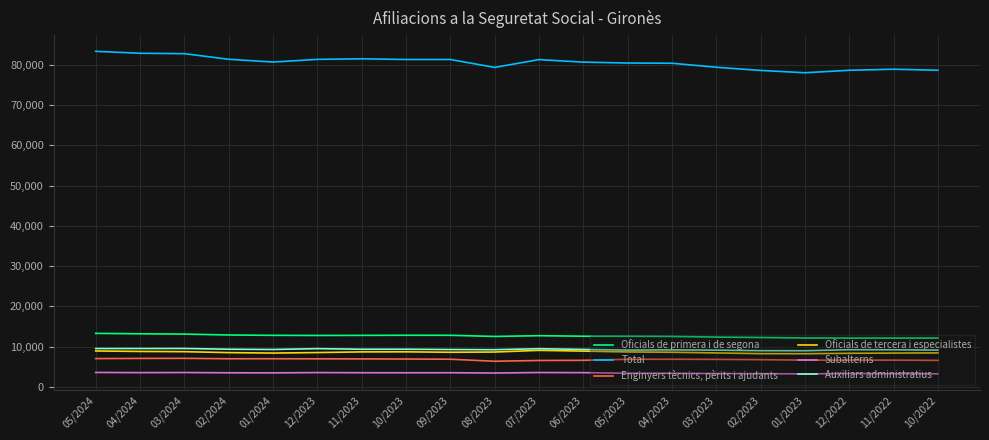

True or false: Auxiliars administratius and Oficials de primera i de segona cross at least once.

False